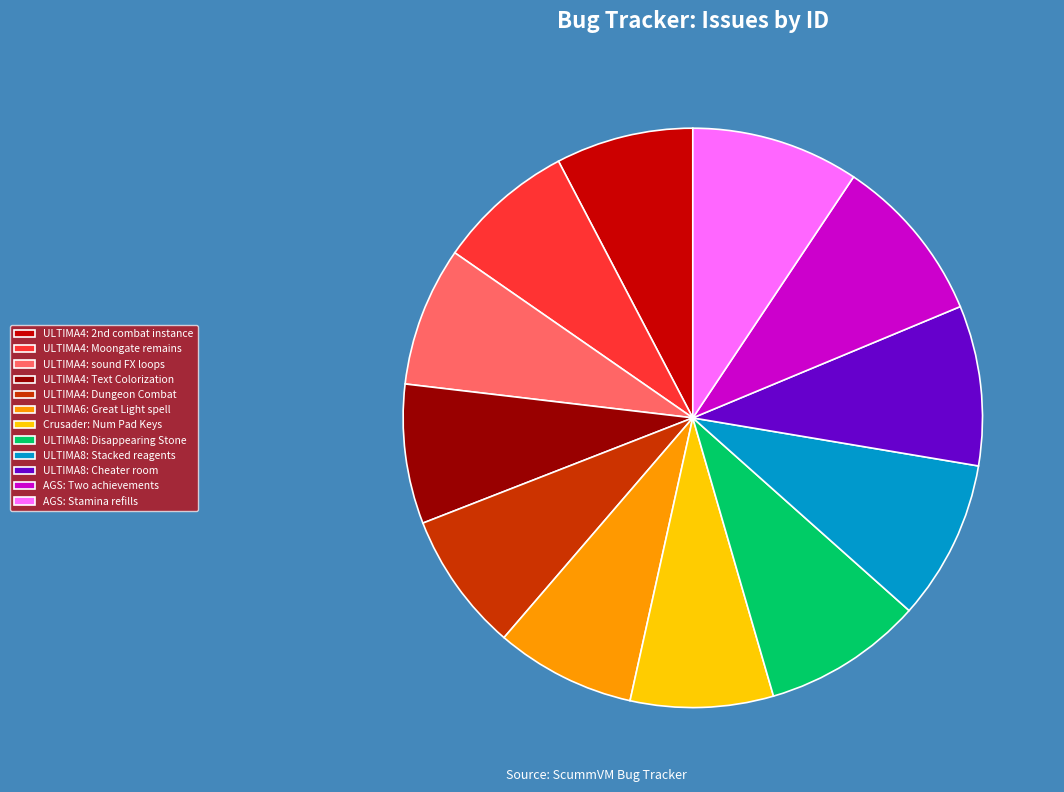

Does ULTIMA4: sound FX loops represent more than half of the total?

No